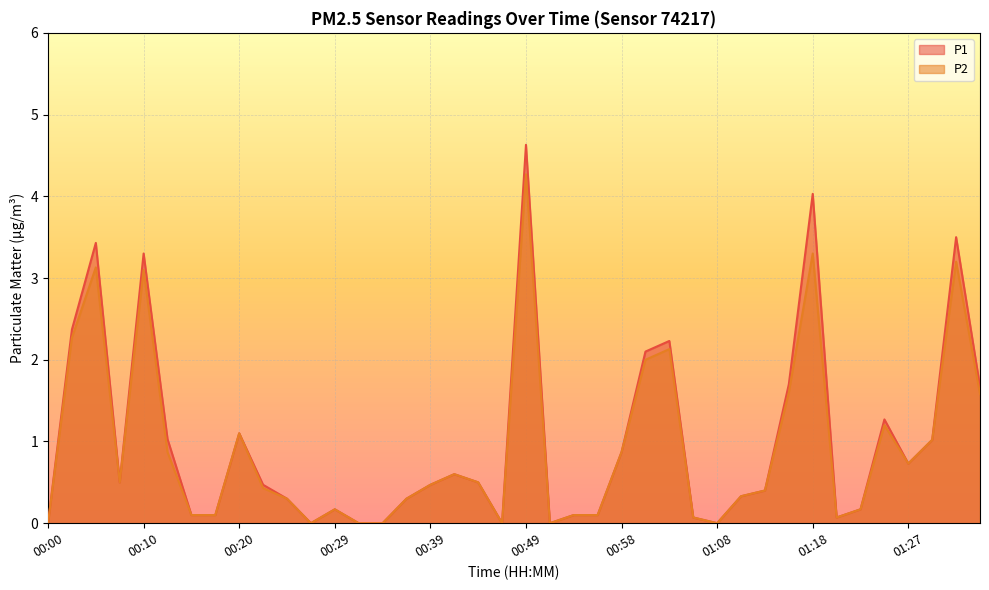

True or false: P2 and P1 intersect in this chart.

False